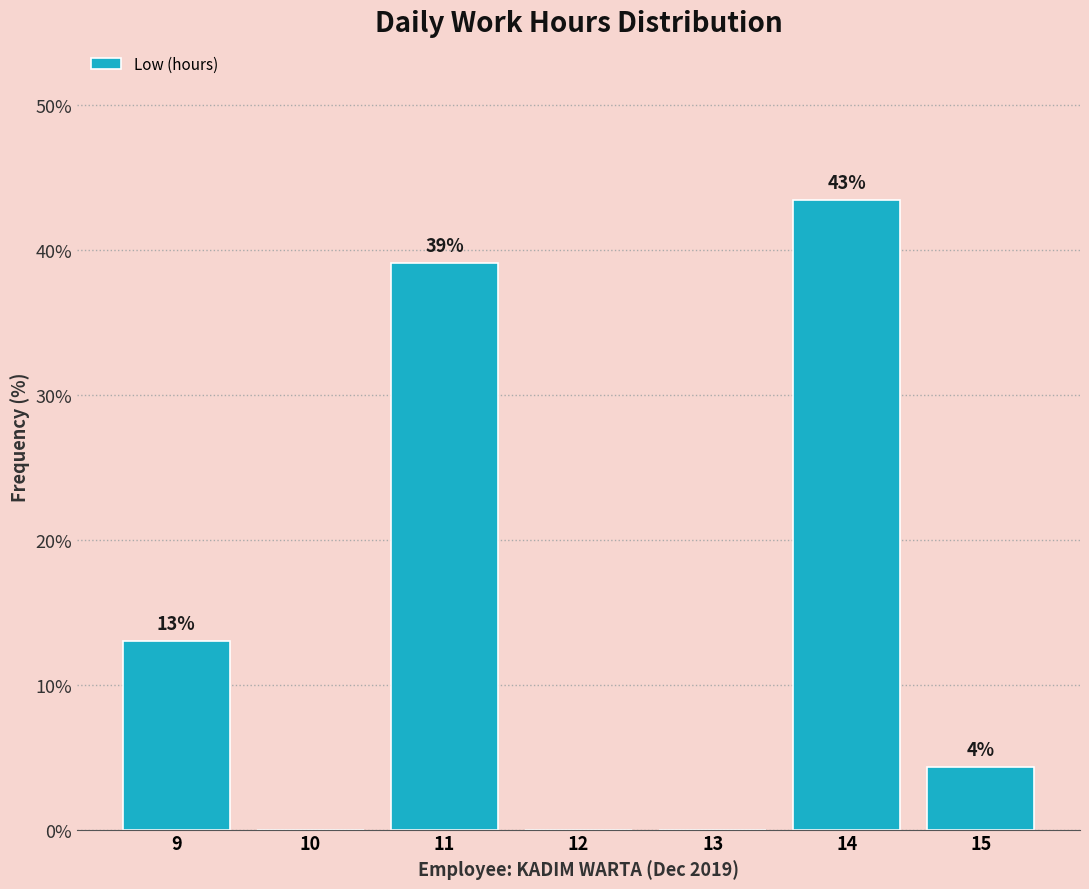

Over which range of the x-axis is the bar tallest?

13.5 to 14.5